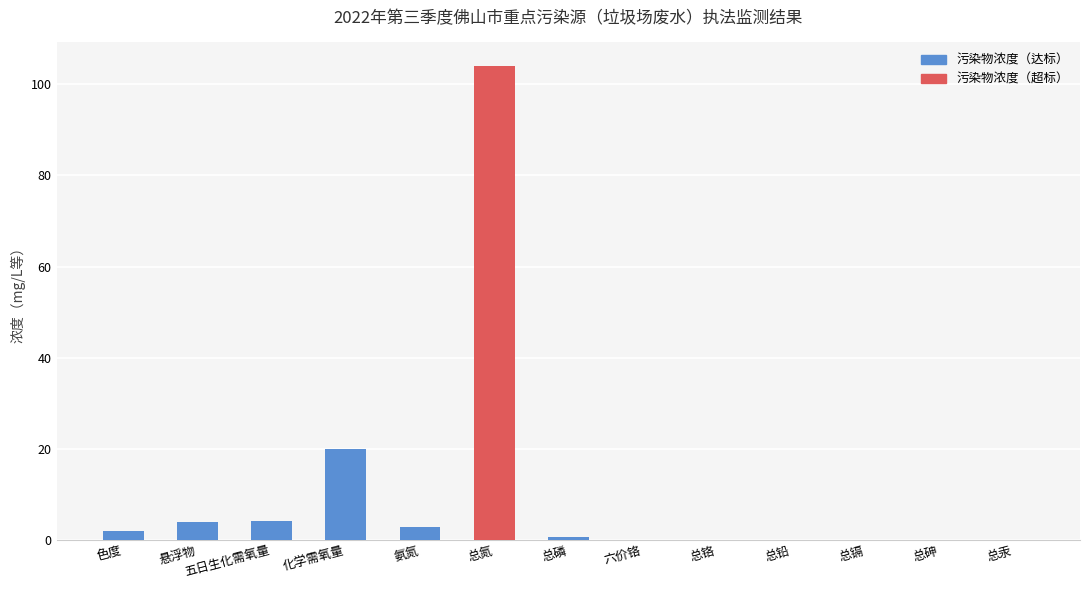

What is the ratio of the value at 化学需氧量 to the value at 悬浮物?

5.0